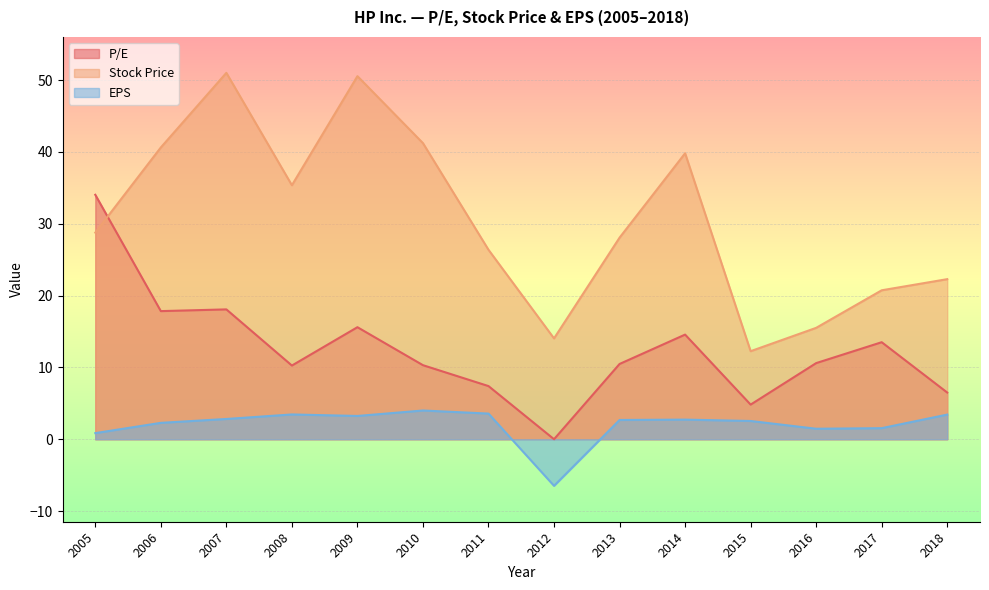

List the series in order of their peak value, highest first.

Stock Price, P/E, EPS